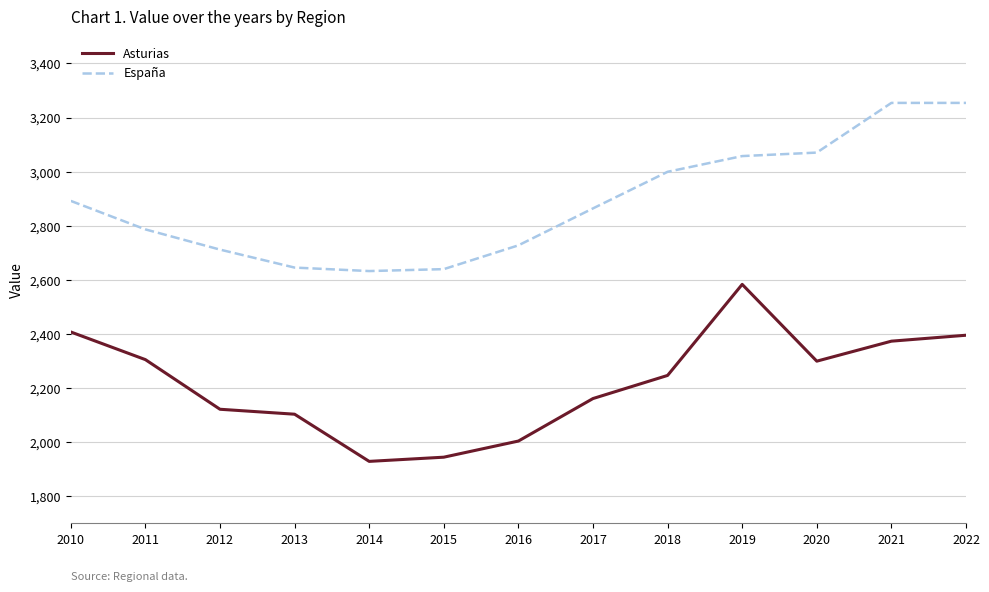

The Asturias series shows 715.2 at 2015. True or false?

False